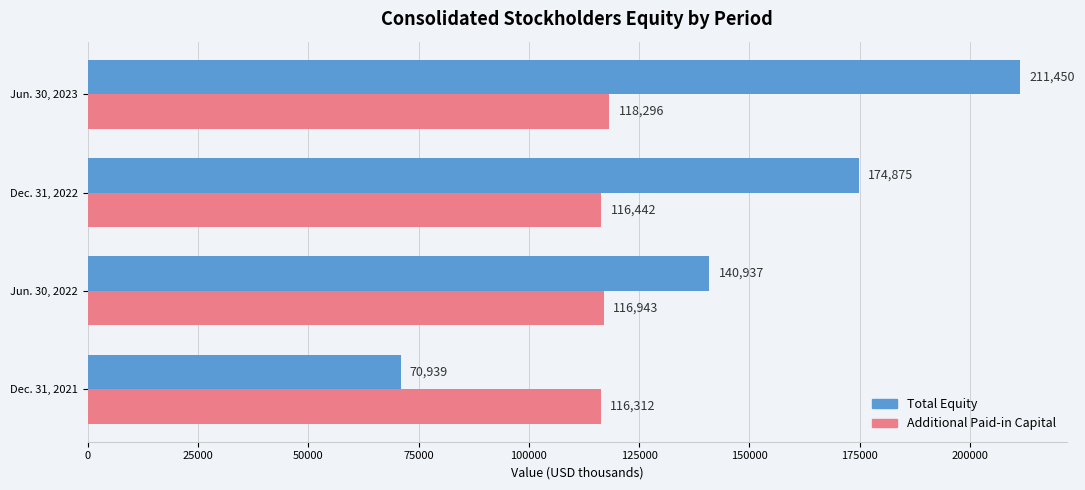

Which series changed the most between Jun. 30, 2022 and Jun. 30, 2023?

Total Equity